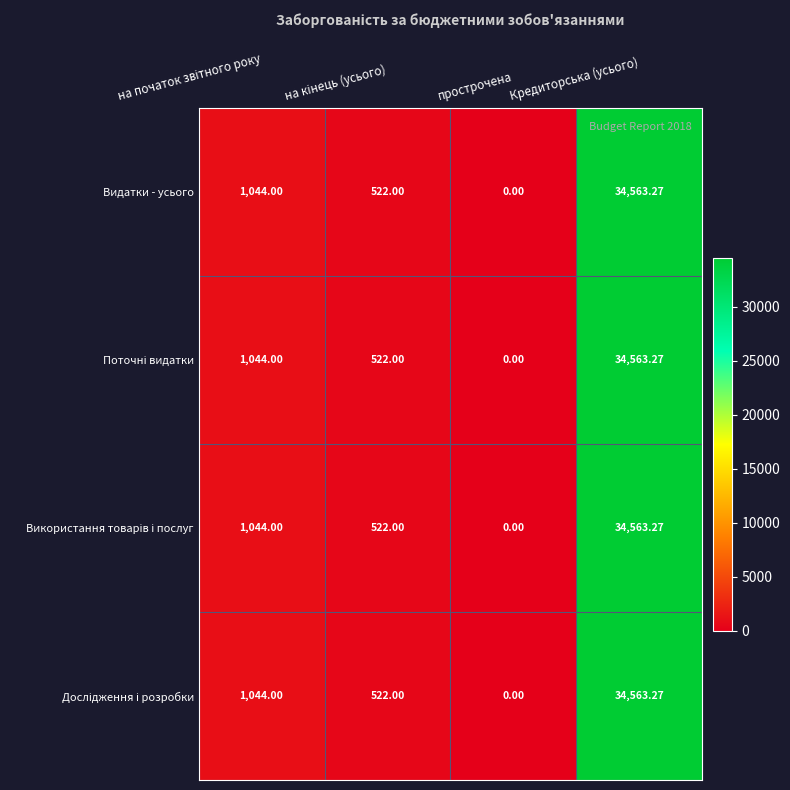

Which category has the highest value across all series?

Кредиторська (усього)